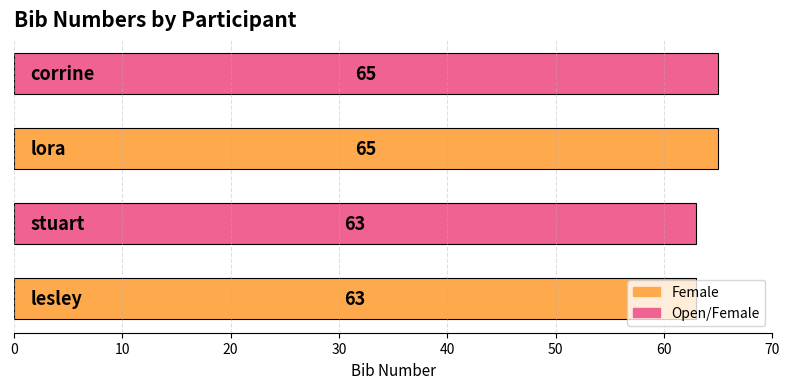

How many values are between 63 and 65?

4